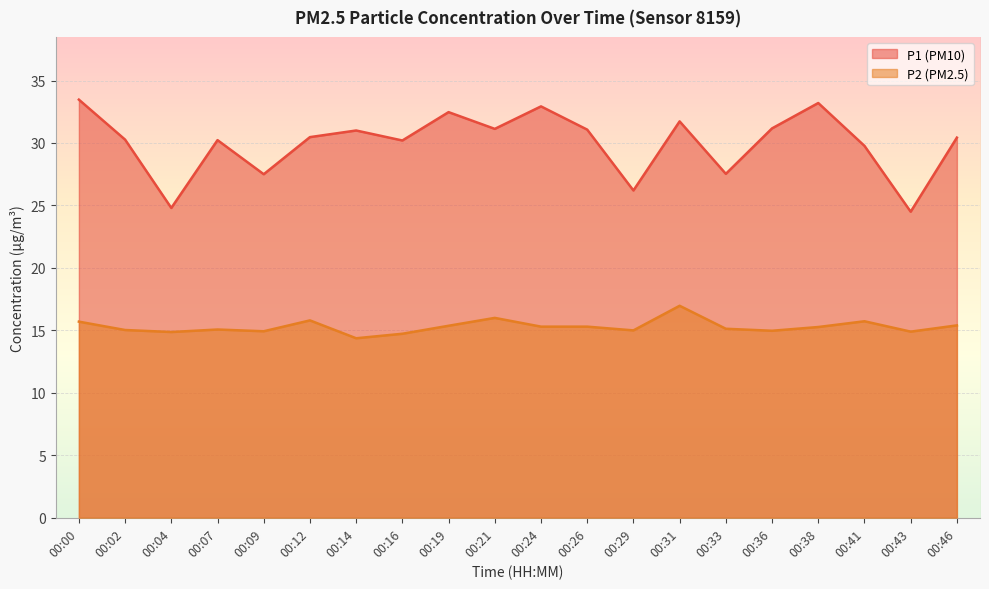

Where is the first local maximum for P1?

00:07